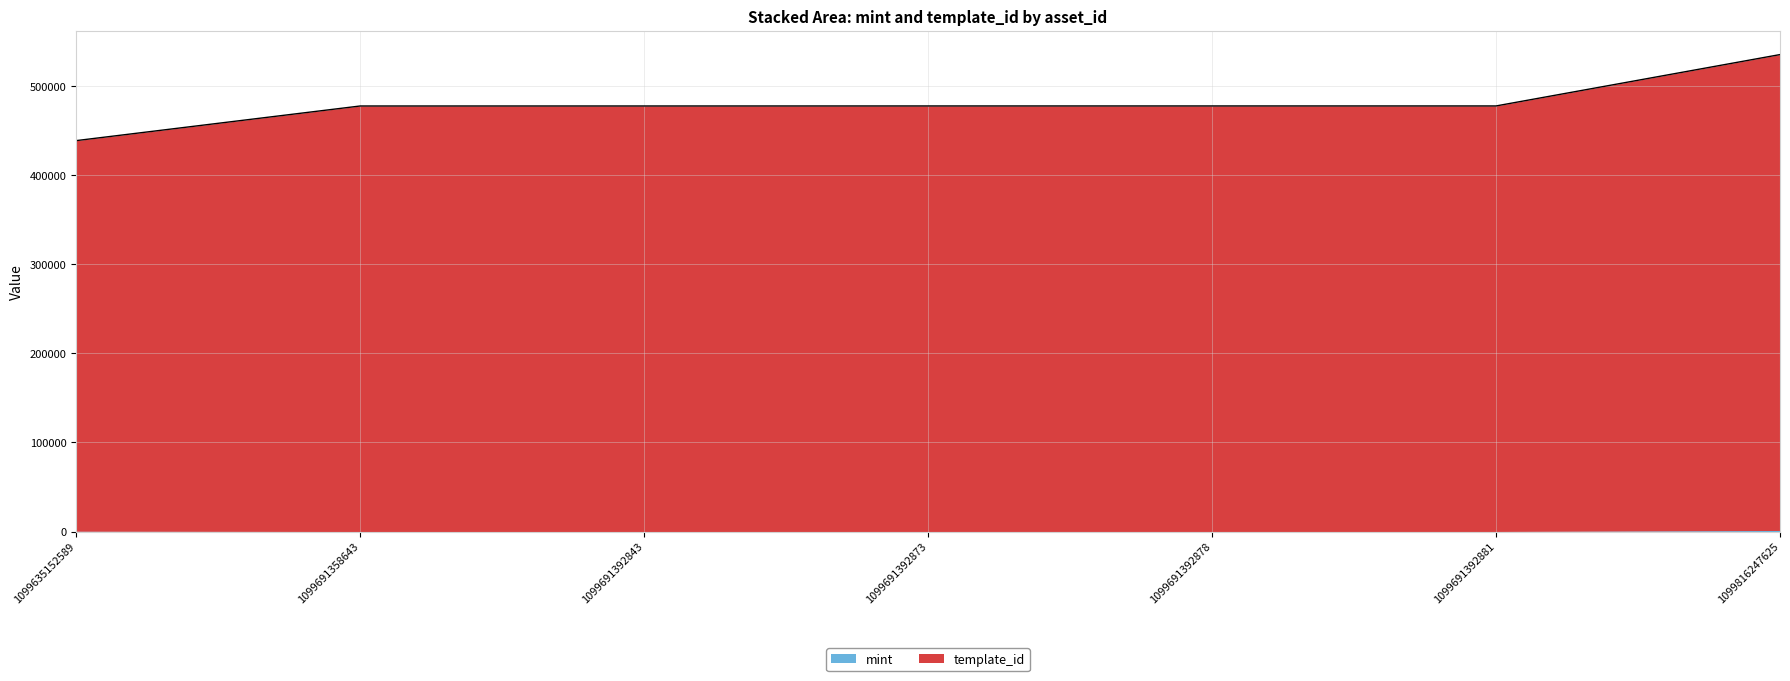

At which category does the chart reach its minimum across all series?

1099635152589